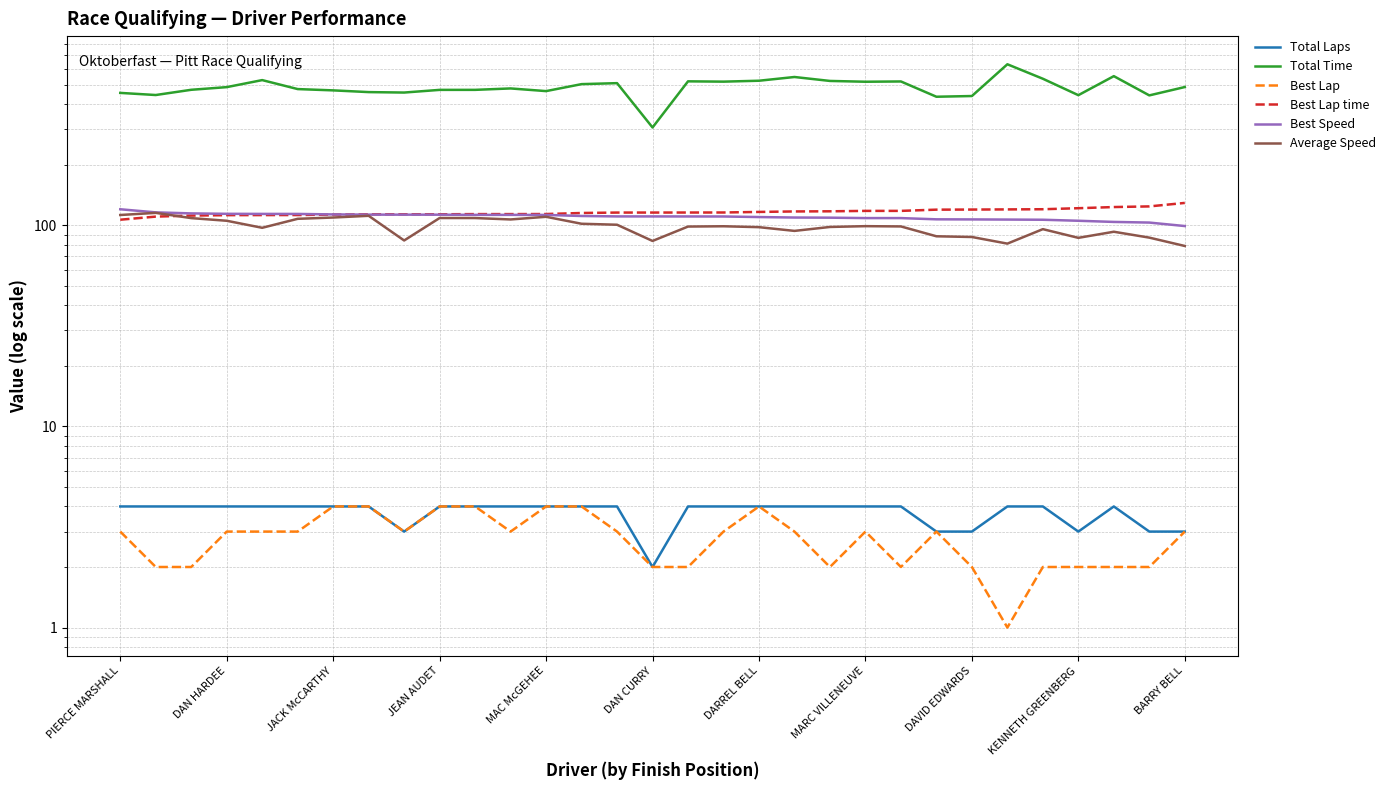

What is the total value across all series at DAVID EDWARDS?

773.8